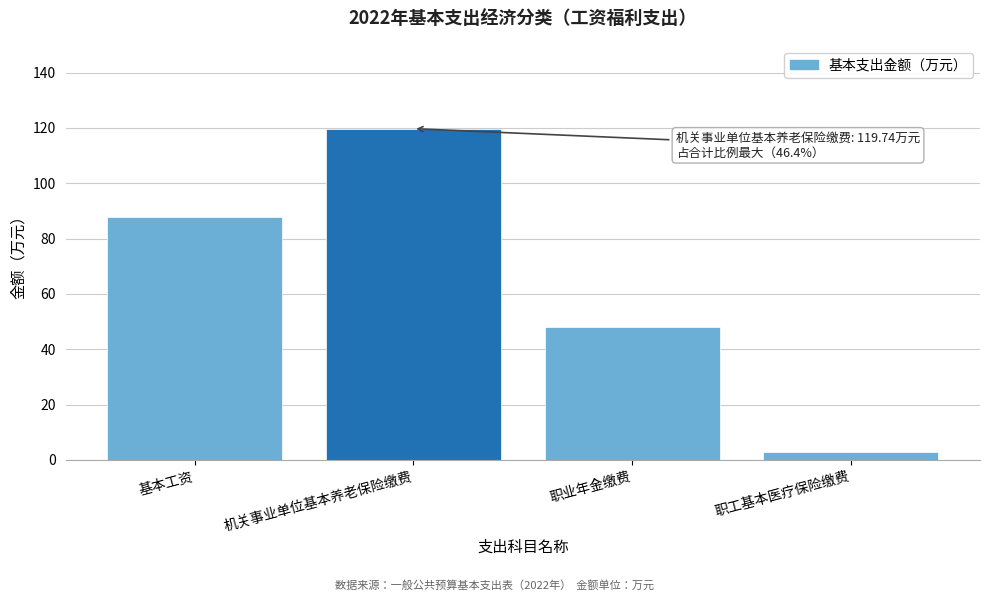

Reading right to left, extract all data points from this chart.

职工基本医疗保险缴费=3.0	职业年金缴费=47.9	机关事业单位基本养老保险缴费=119.7	基本工资=87.7